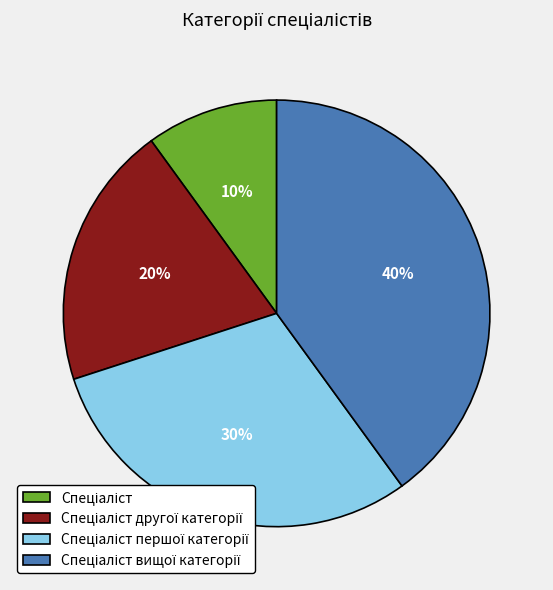

Does any single category account for the majority?

No